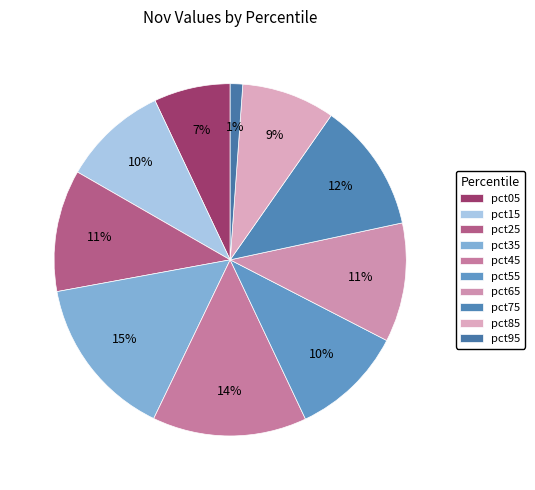

What is the largest slice in the pie chart?

pct35